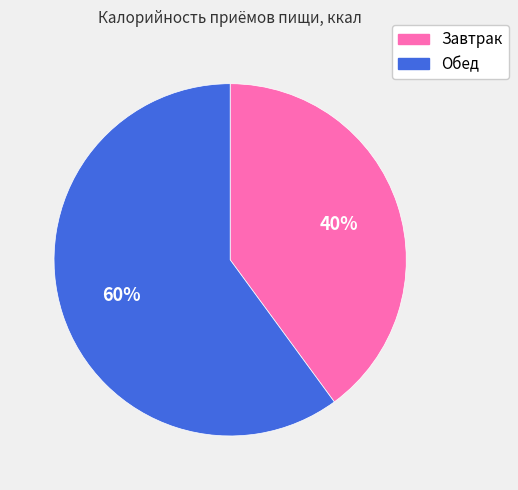

Do Завтрак and Обед together represent more than half of the pie?

Yes